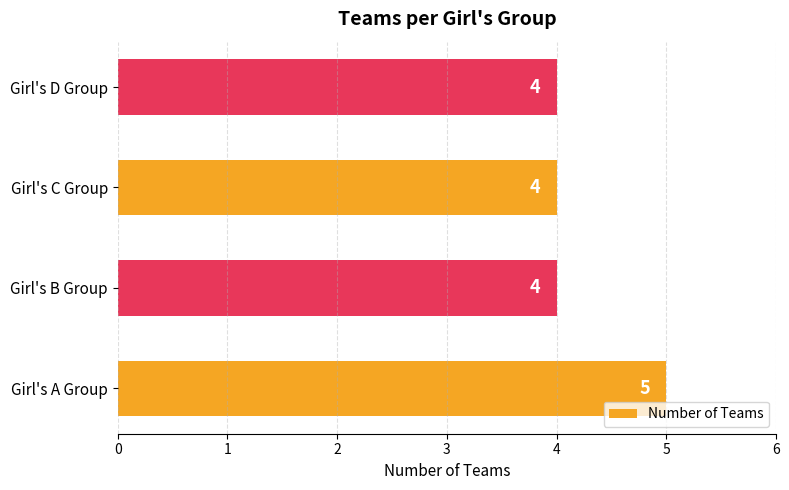

Read the value at Girl's D Group.

4